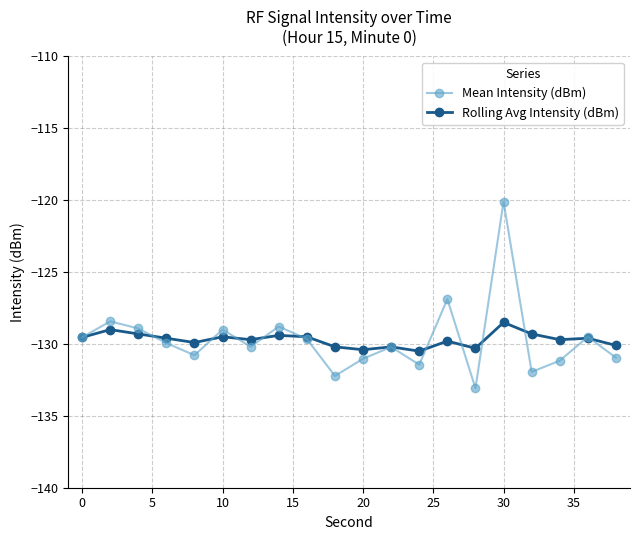

What are all the series names shown in the legend?

Mean Intensity (dBm), Rolling Avg Intensity (dBm)